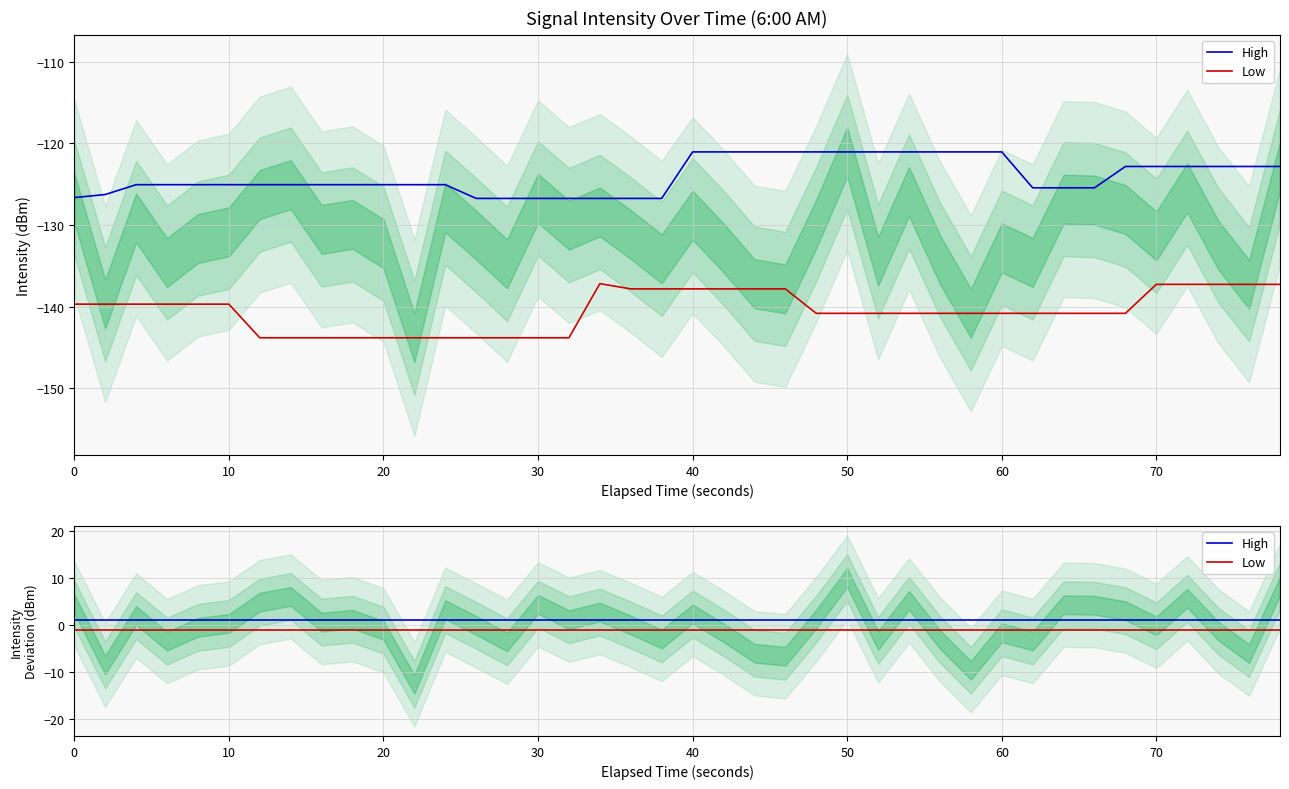

Between 50 and 25, which is larger?

50